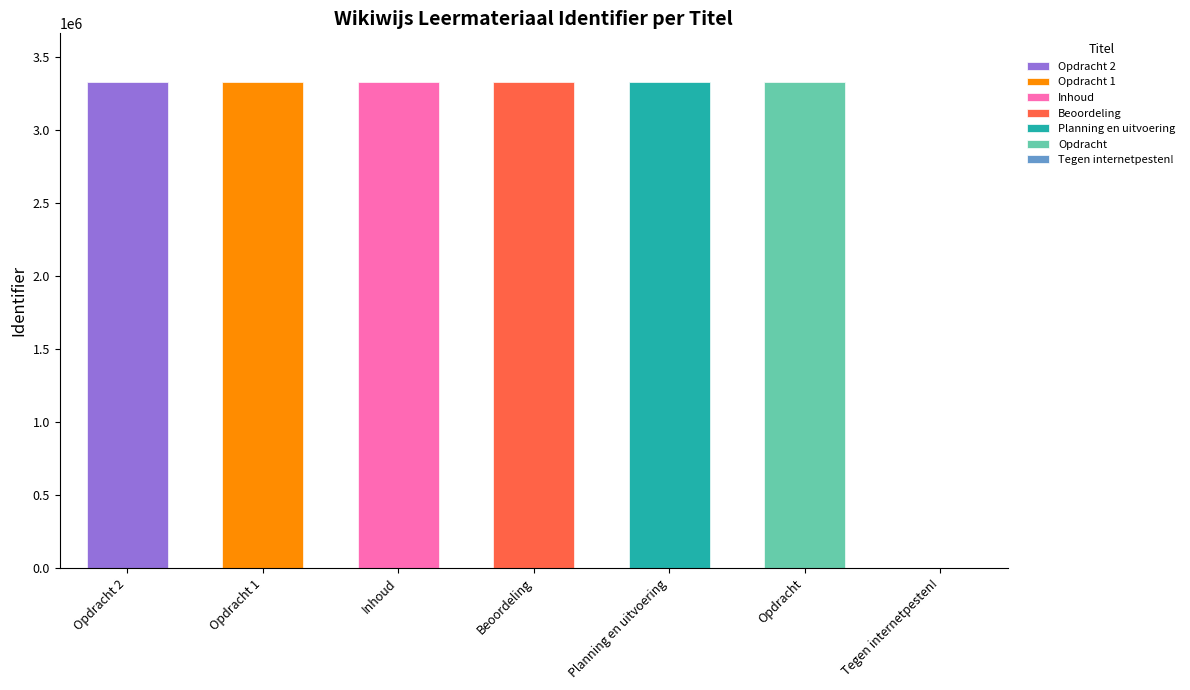

Does the chart contain any negative values?

No